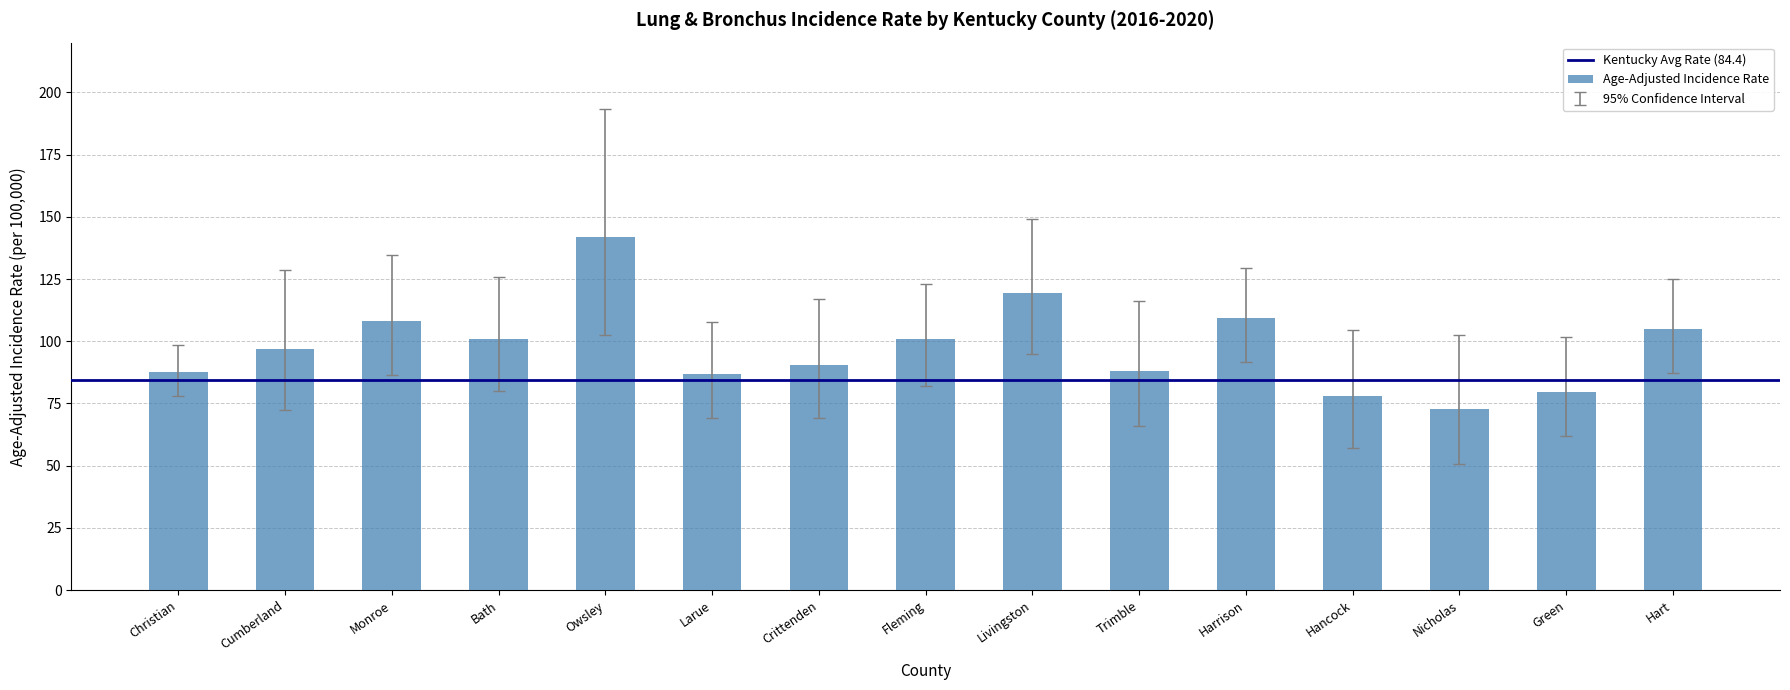

What is the difference between the second highest and minimum values?

46.3